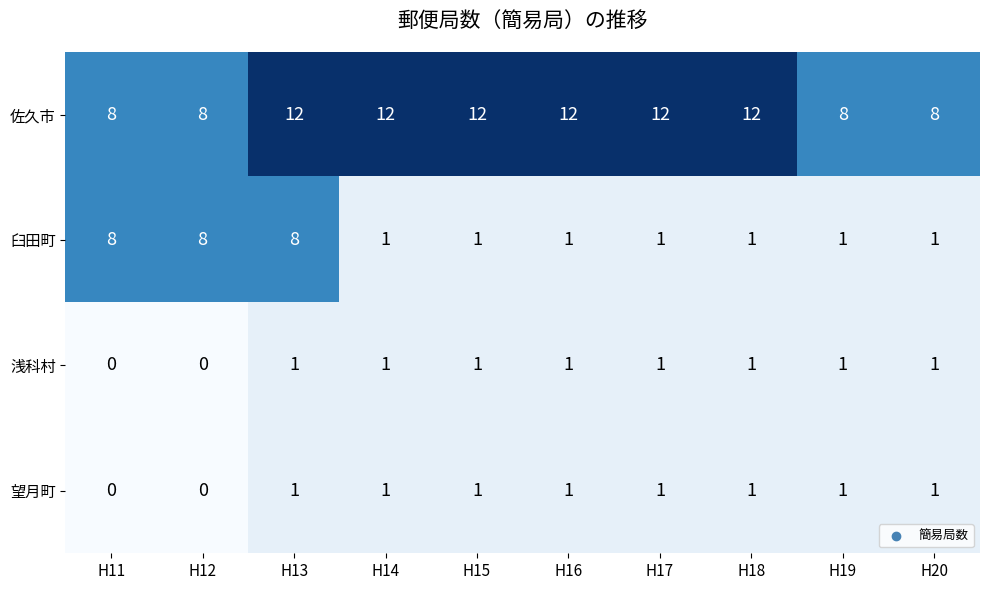

What is the sum of all 臼田町 values?

31